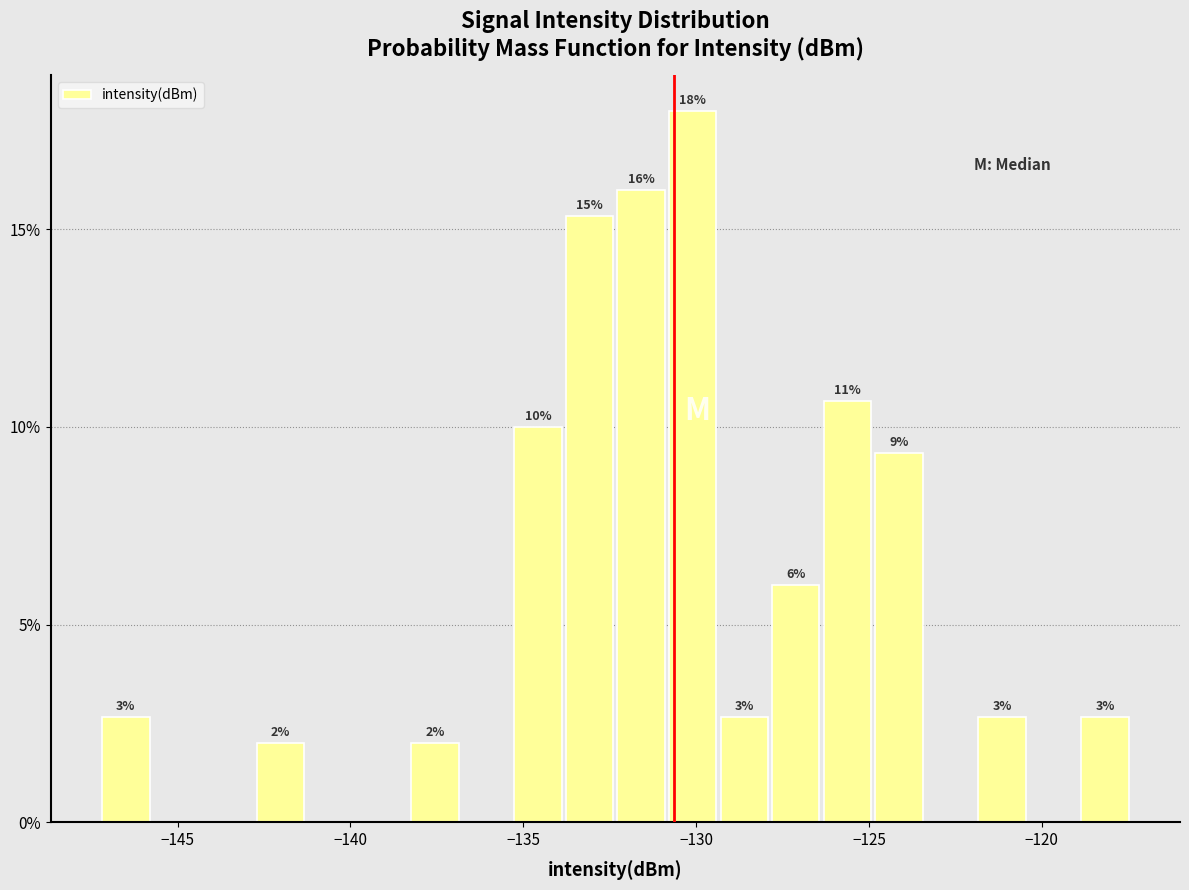

Around what value on the x-axis is the tallest bar? Give the approximate position of its centre, as read against the axis.

-130.0